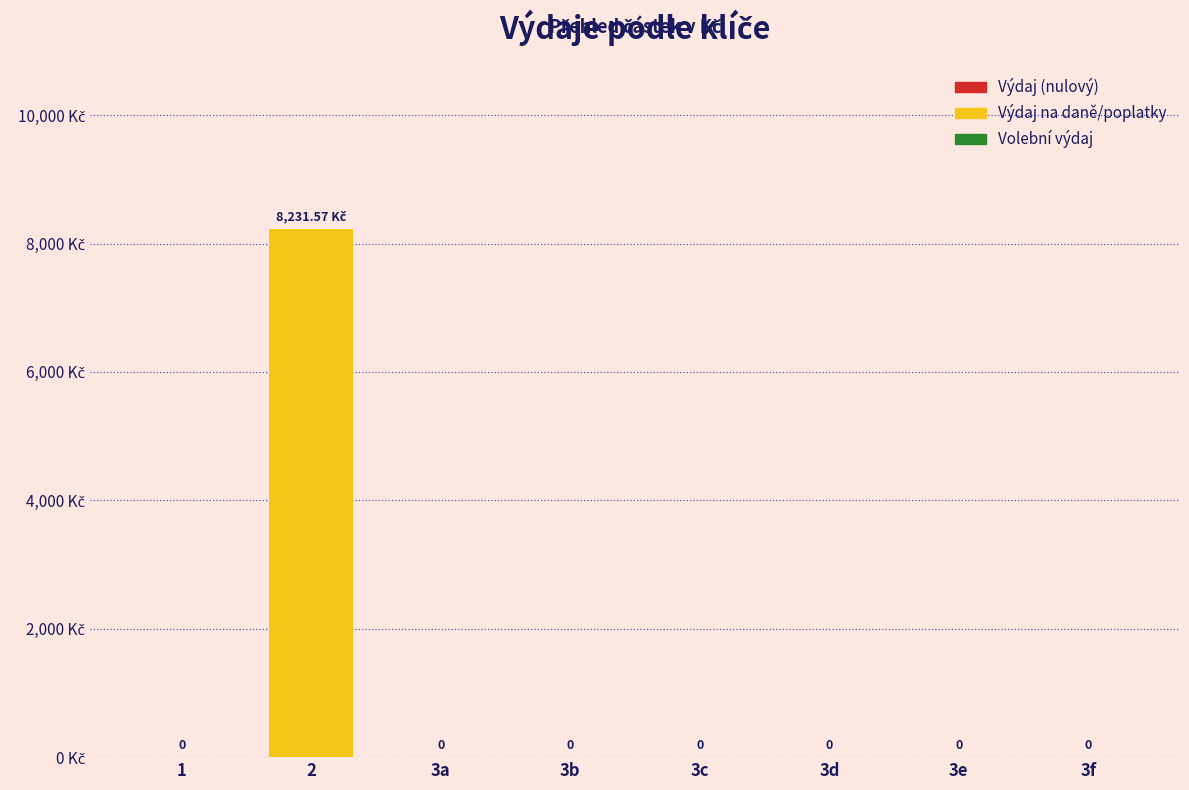

Are the bars horizontal?

No